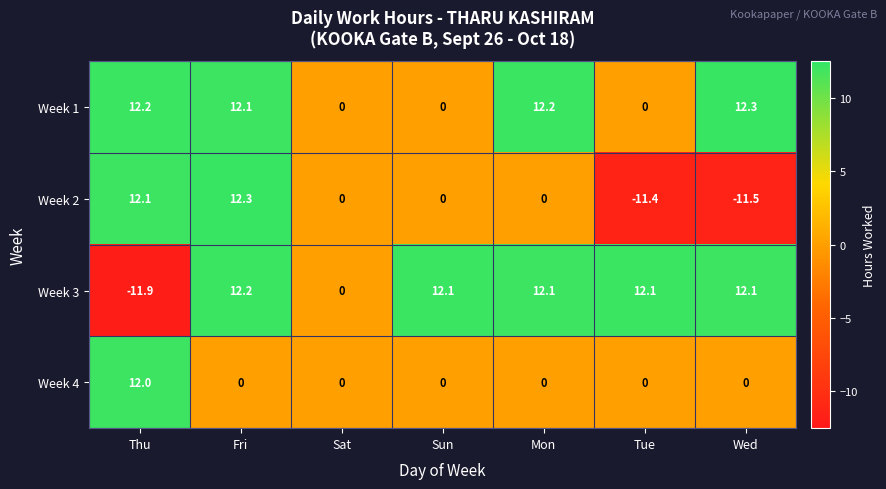

At how many categories does at least one series exceed -3?

7